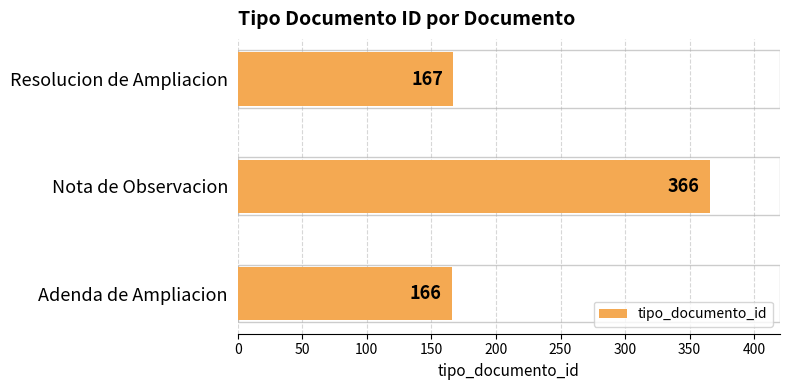

Are the bars horizontal?

Yes